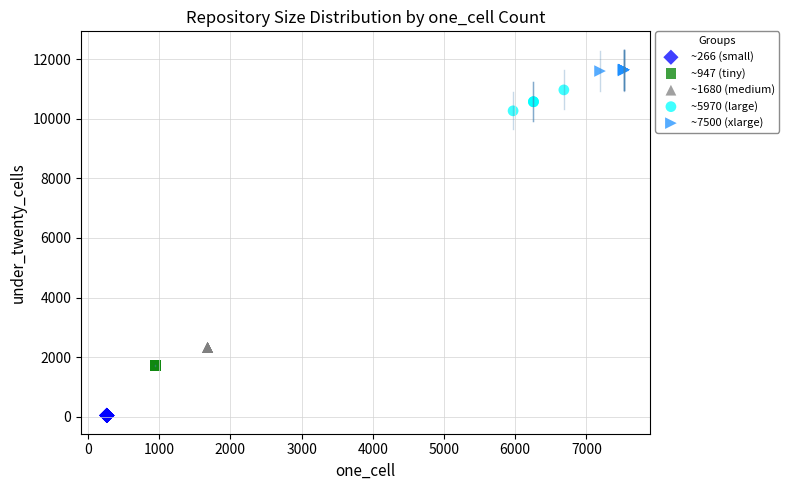

What are all the series names shown in the legend?

~266 (small), ~947 (tiny), ~1680 (medium), ~5970 (large), ~7500 (xlarge)